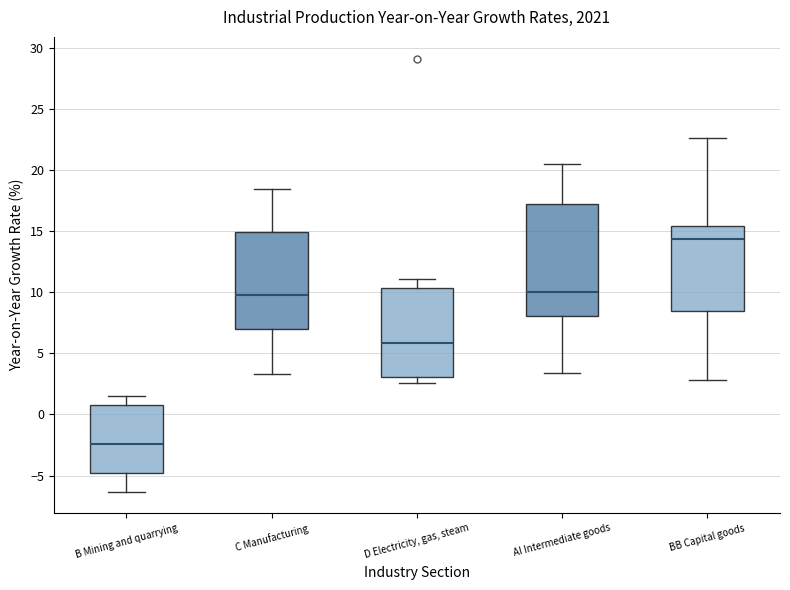

Reading left to right, transcribe this box plot: for each box, give where its median line is, the range the box spans, and where its two whiskers end, as read against the y-axis. The values are not printed on the chart, so give them approximately, as read against the axis.

B Mining and quarrying: median -2.5, box -5.0 to 1.0, whiskers -6.5 to 1.5
C Manufacturing: median 10.0, box 7.0 to 15.0, whiskers 3.5 to 18.5
D Electricity, gas, steam: median 6.0, box 3.0 to 10.5, whiskers 2.5 to 11.0
AI Intermediate goods: median 10.0, box 8.0 to 17.0, whiskers 3.5 to 20.5
BB Capital goods: median 14.5, box 8.5 to 15.5, whiskers 3.0 to 22.5